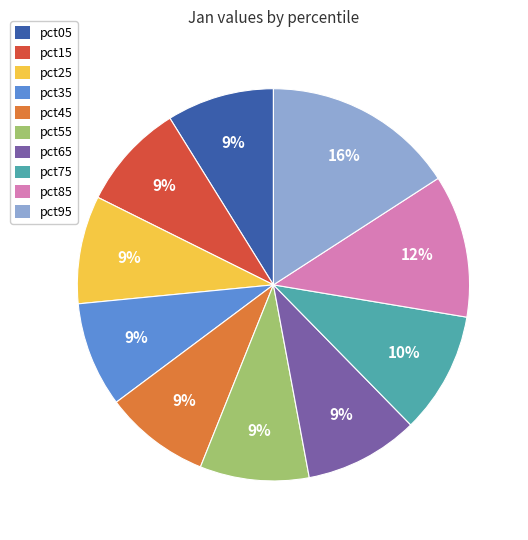

To the nearest percent, what is the combined percentage of pct95 and pct05?

25%